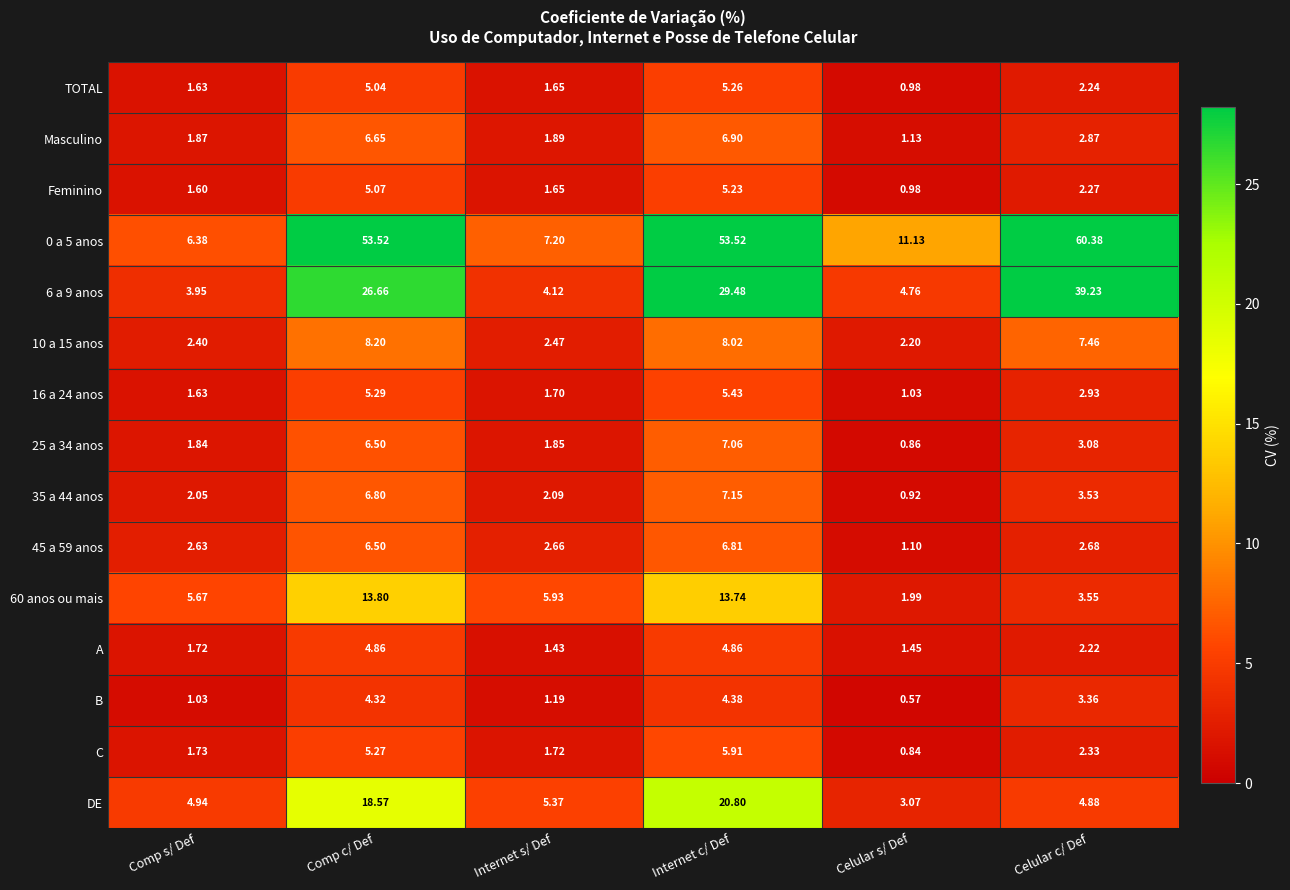

At which category is the sum across all series the highest?

Internet c/ Def